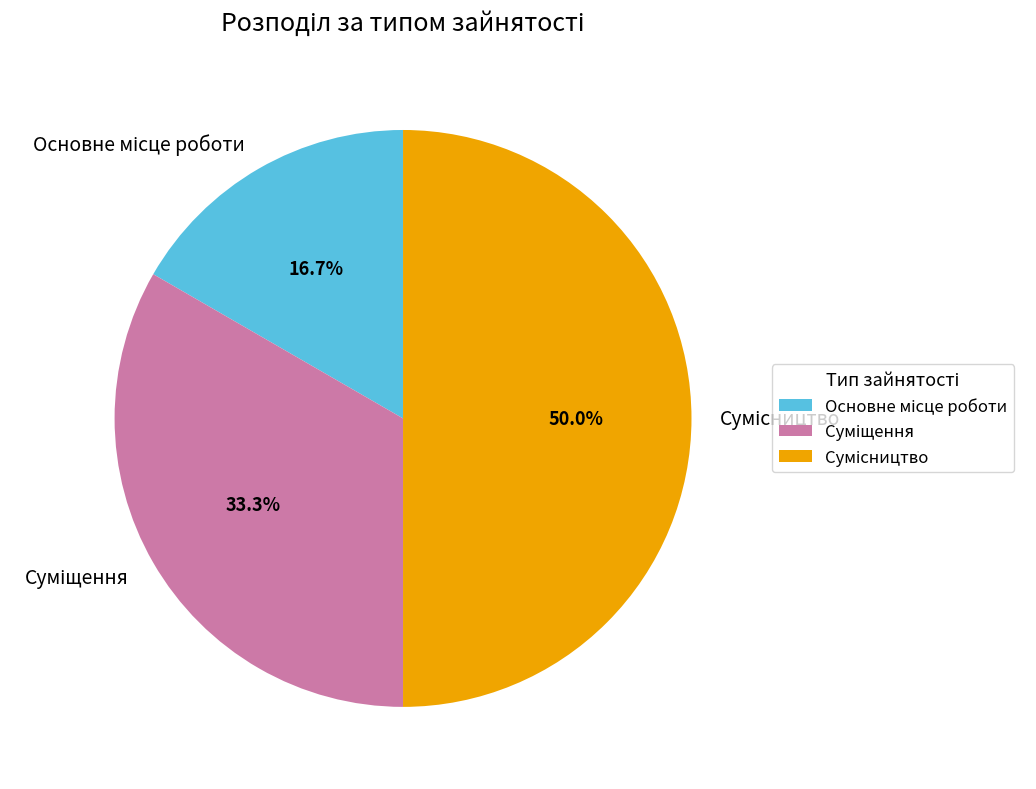

What is the change in value from Основне місце роботи to Сумісництво?

+2